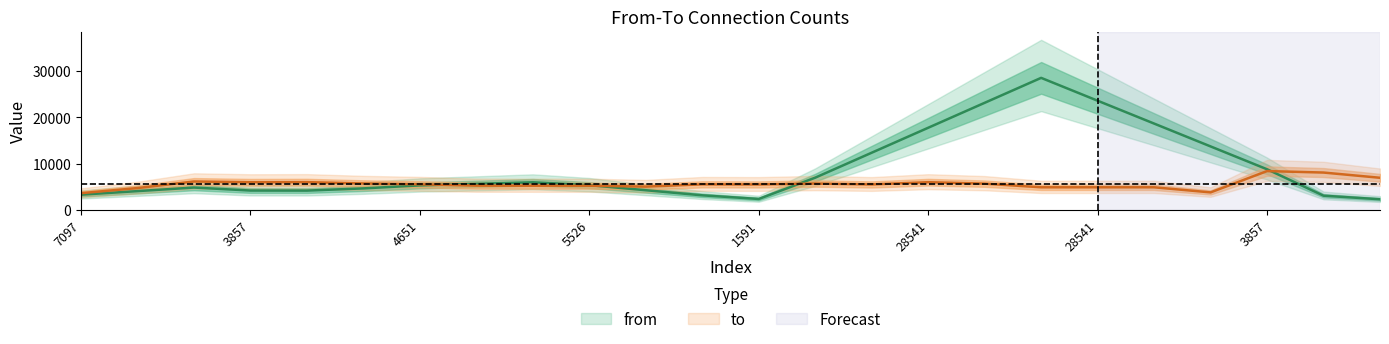

Which series changed the most between 28541 and 3857?

from